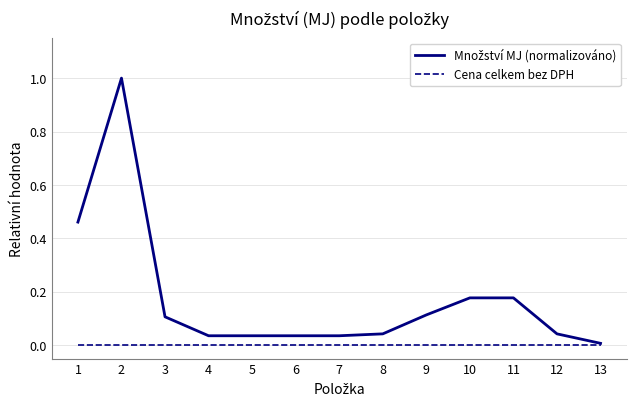

Is it true that Cena celkem bez DPH equals 0.0 at 12?

True